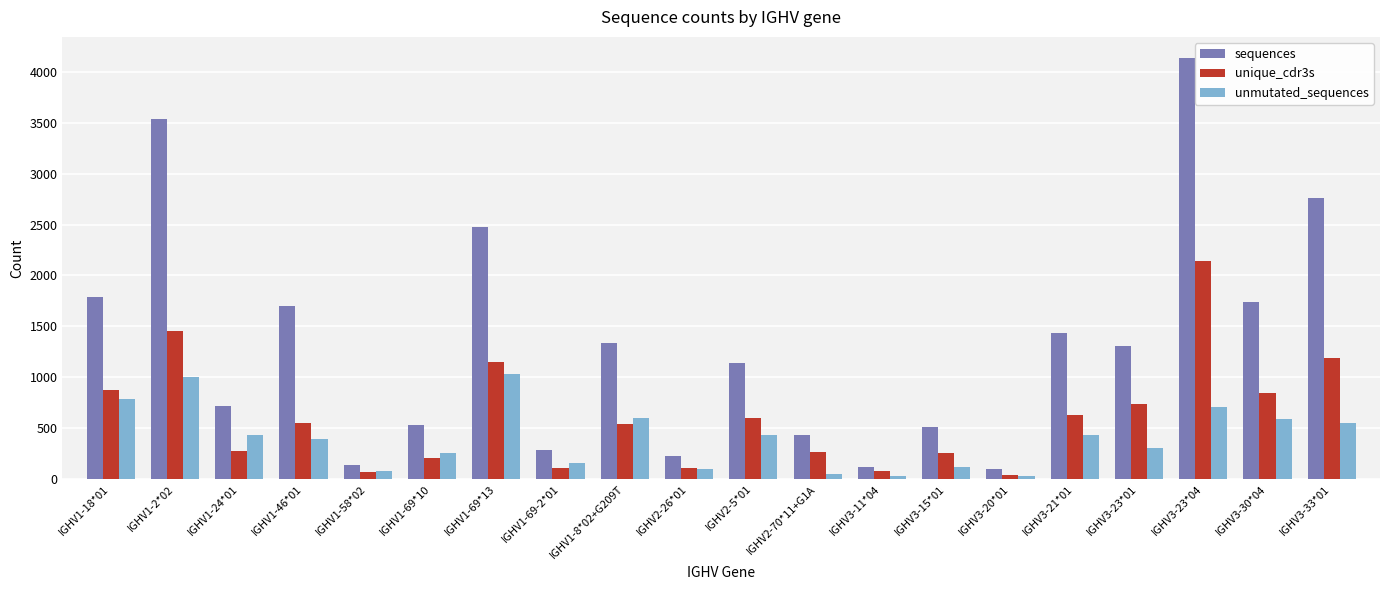

Count the number of data series in this chart.

3